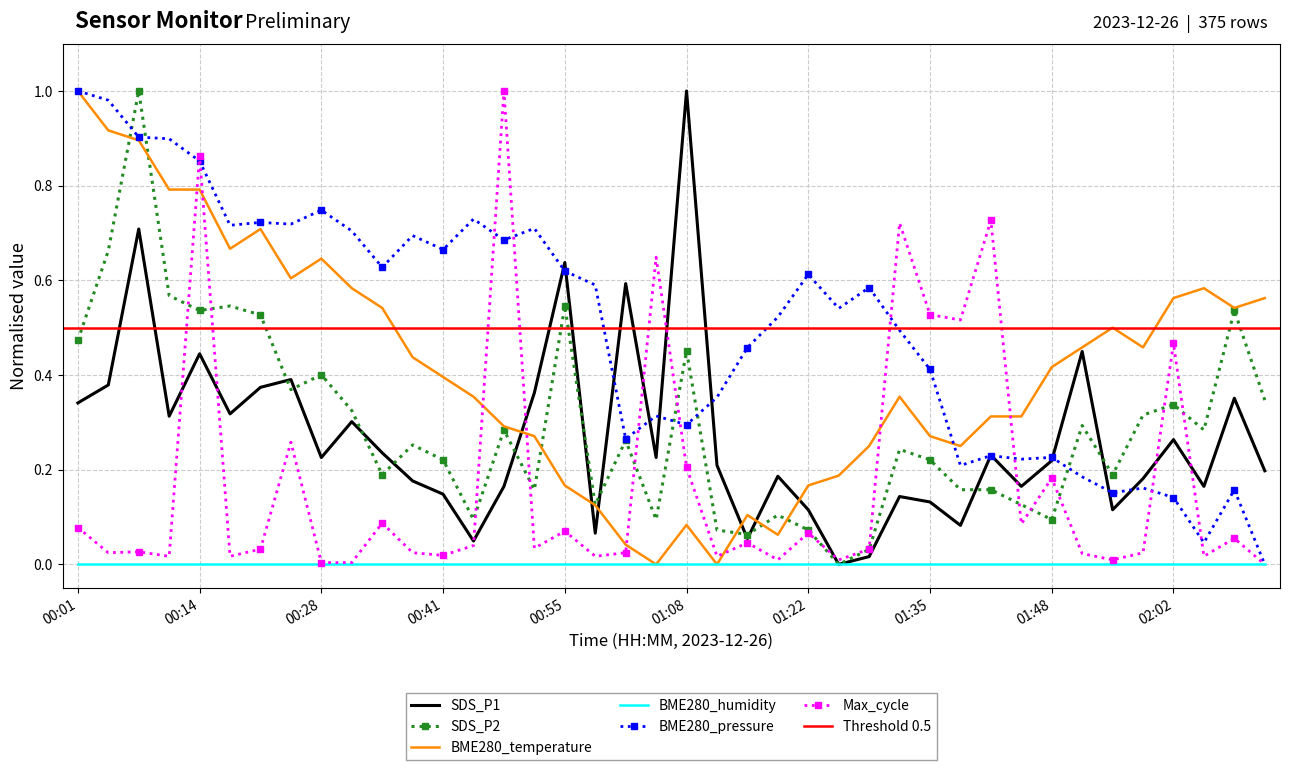

What is the label of the 4th point from the right?

02:02